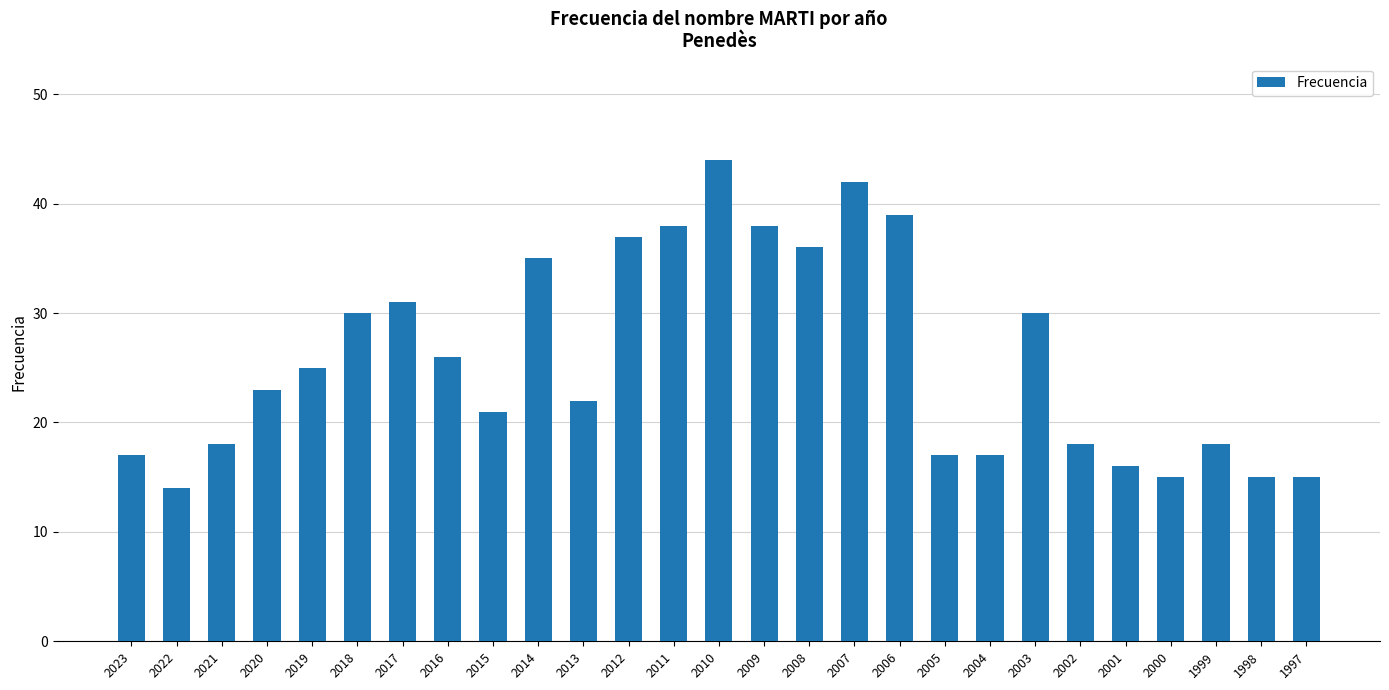

What is the ratio of the value at 1999 to the value at 2003?

0.6